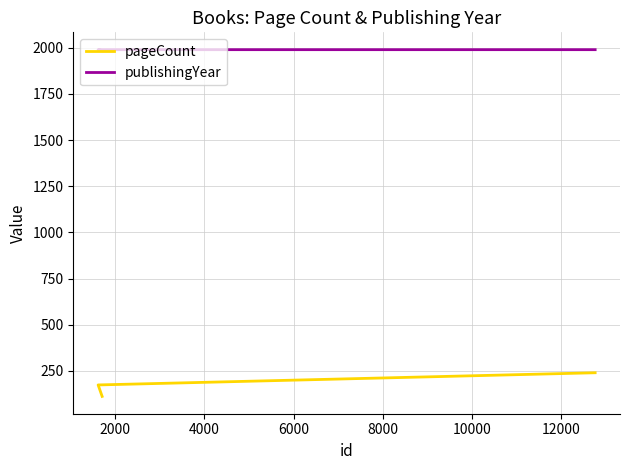

Reading left to right, what are all the values shown in this chart?

pageCount: 112	174	240
publishingYear: 1985	1990	1990